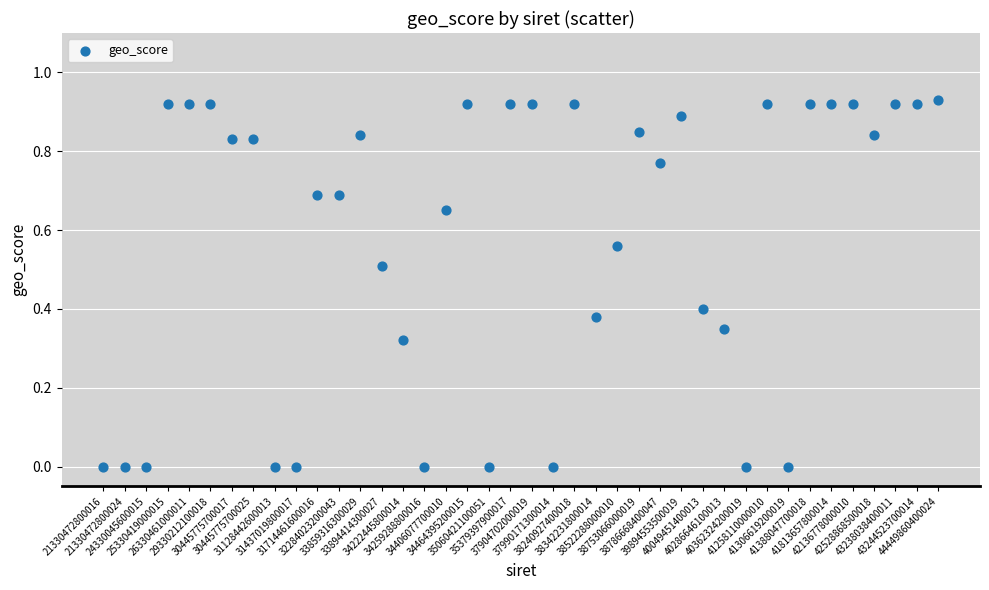

How many points are shown in the scatter plot?

40